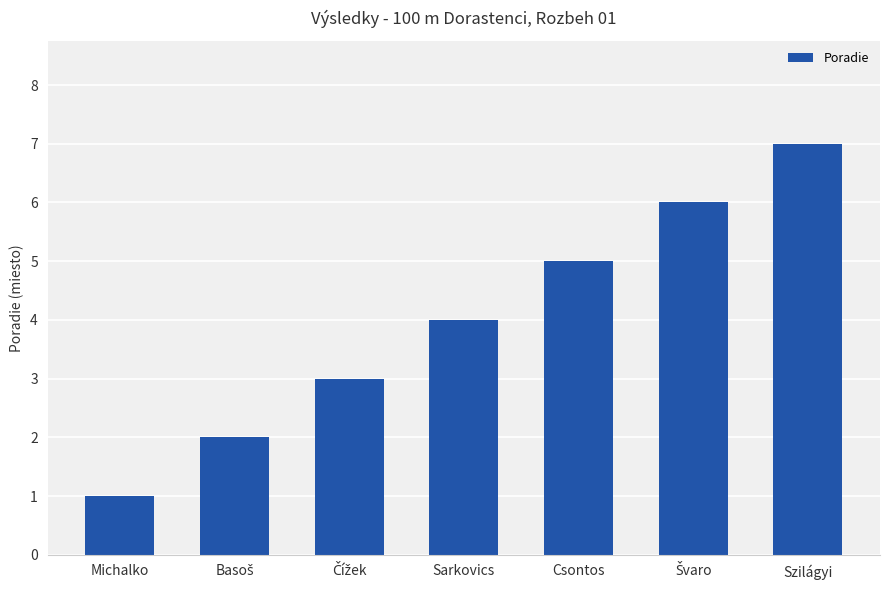

What is the label of the 1st bar from the right?

Szilágyi